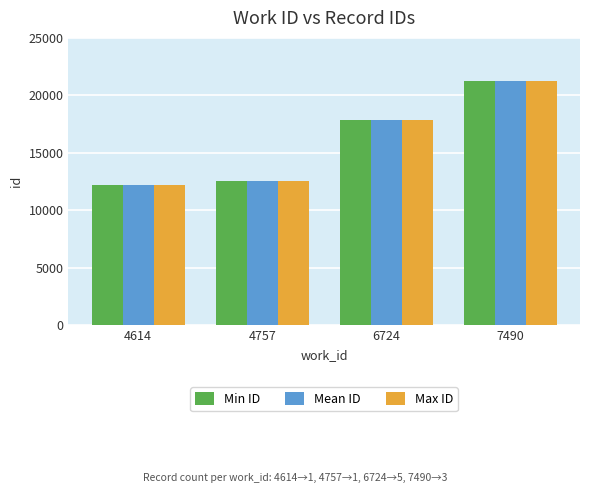

What are all the series names shown in the legend?

Min ID, Mean ID, Max ID